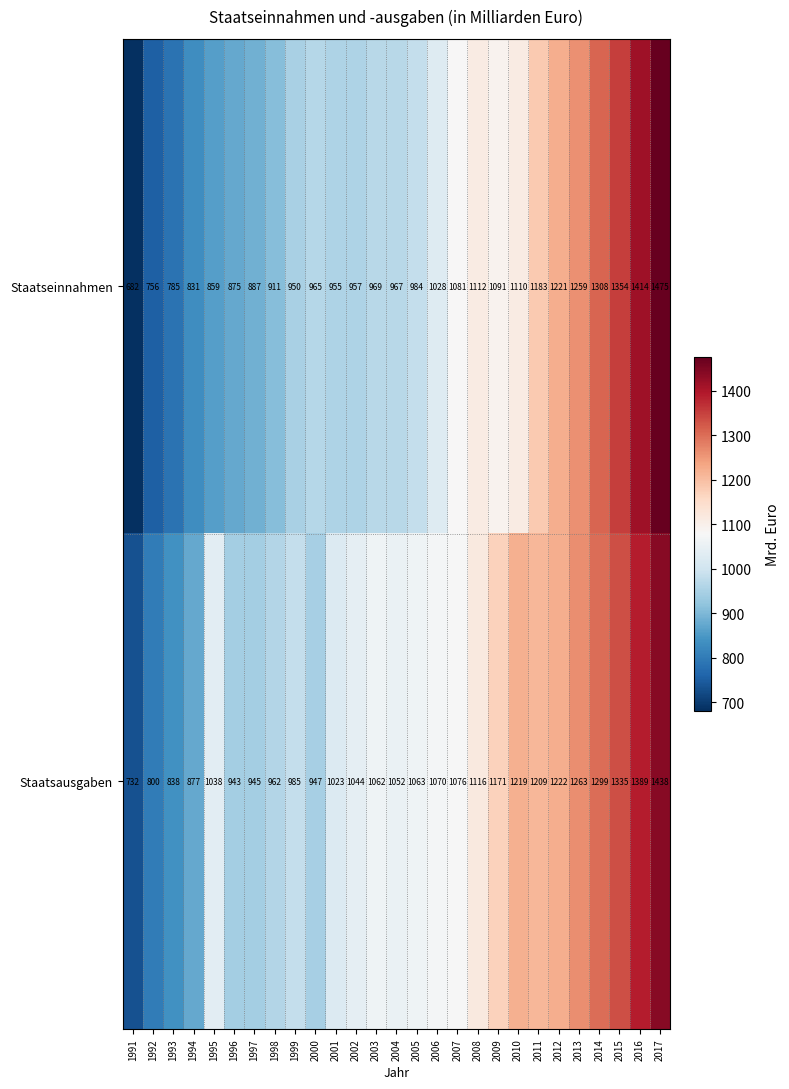

The Staatseinnahmen series shows 403 at 2014. True or false?

False